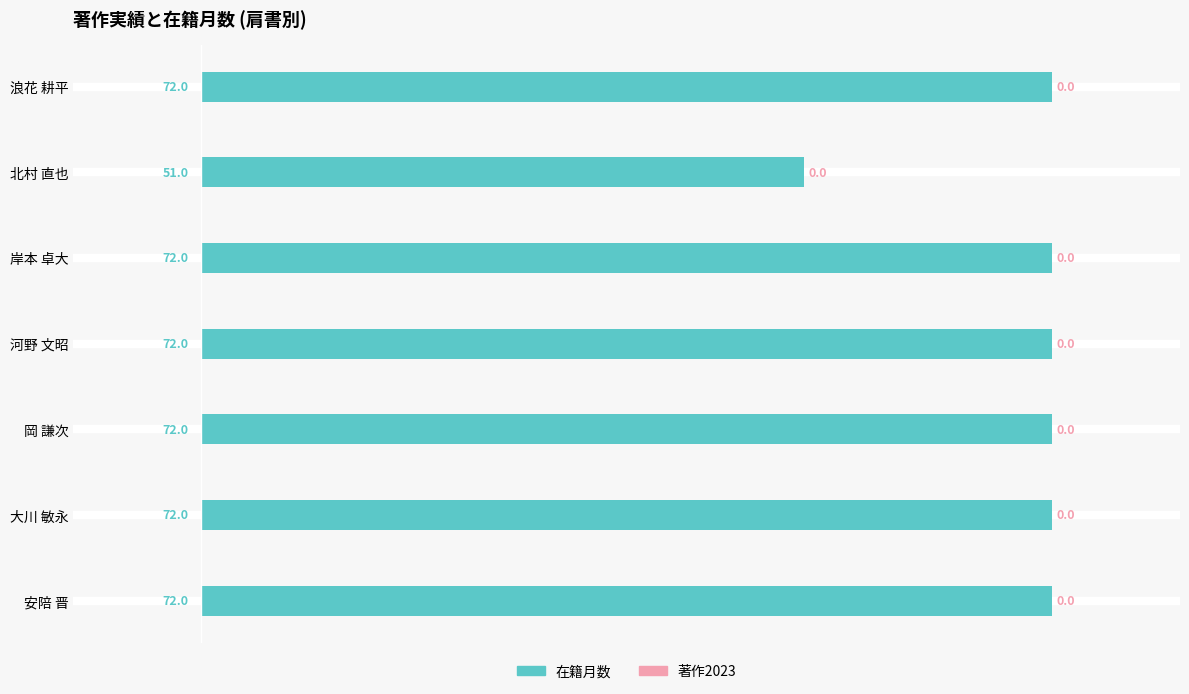

Are the bars horizontal?

Yes